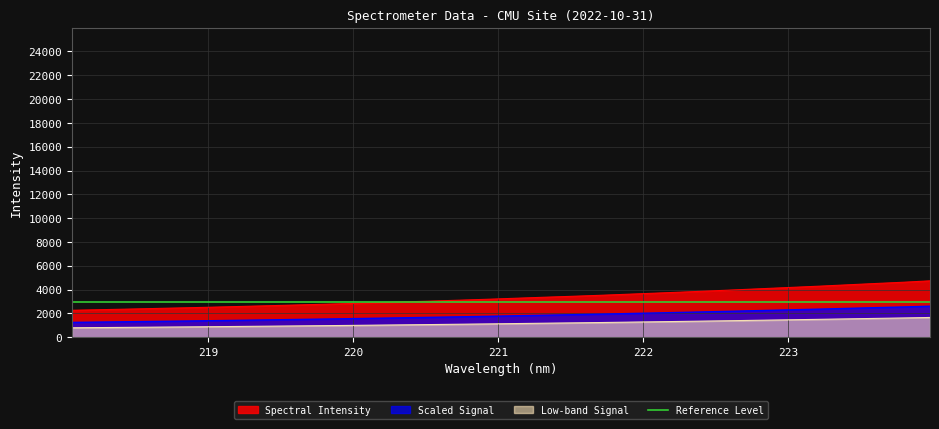

True or false: the data has more than 2 interior local peaks.

False